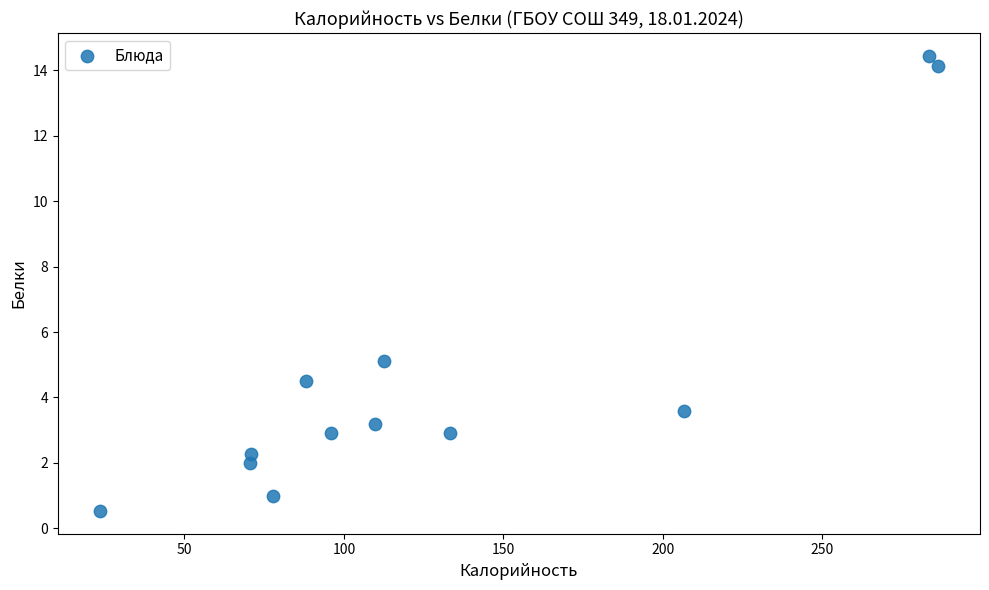

What Y value in the scatter plot is closest to 7?

5.1